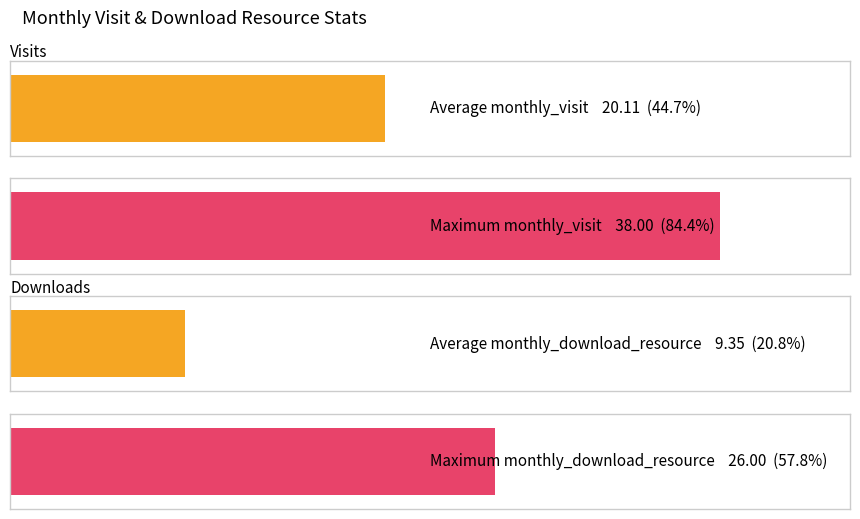

Reading left to right, extract all data points from this chart.

monthly_visit: 10	38	15	16	10	21	12	17	22	20	29	13	17	29	29	21	25	21	17
monthly_download_resource: 0	26	2	8	4	8	4	9	18	15	13	11	10	13	10	6	1	0	1